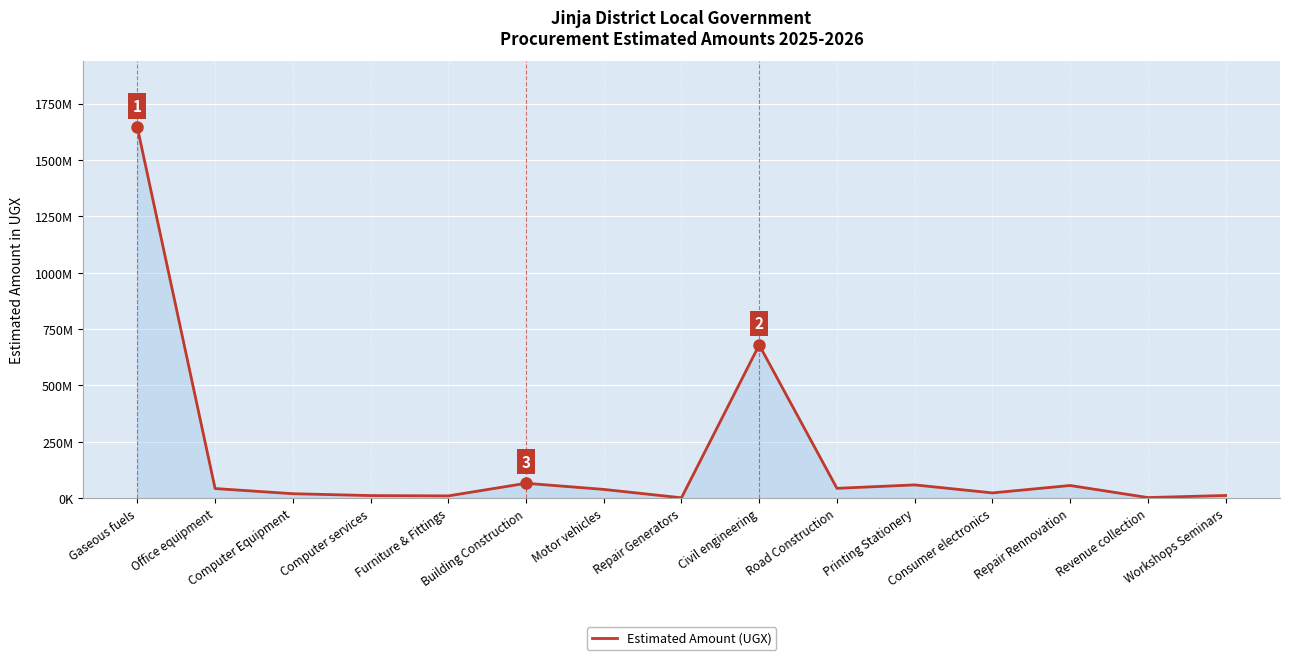

At which label is the value closest to 823200490?

Civil engineering